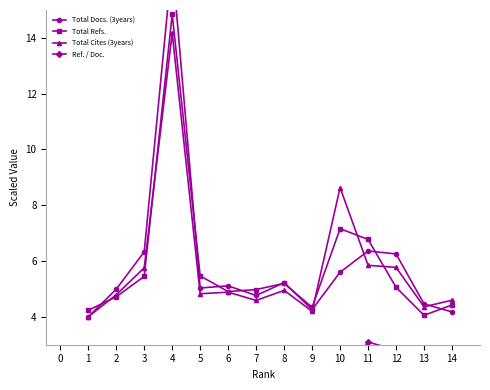

What is the value of the Total Cites (3years) point at the 7th from the left?

4.6